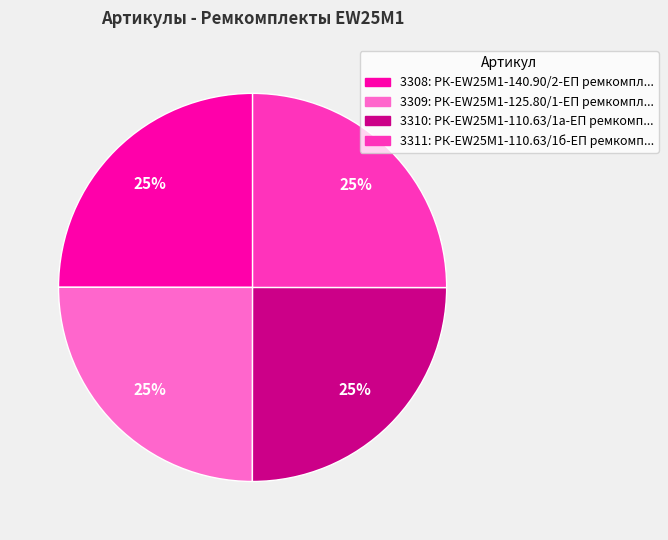

Is there a majority slice in this chart?

No